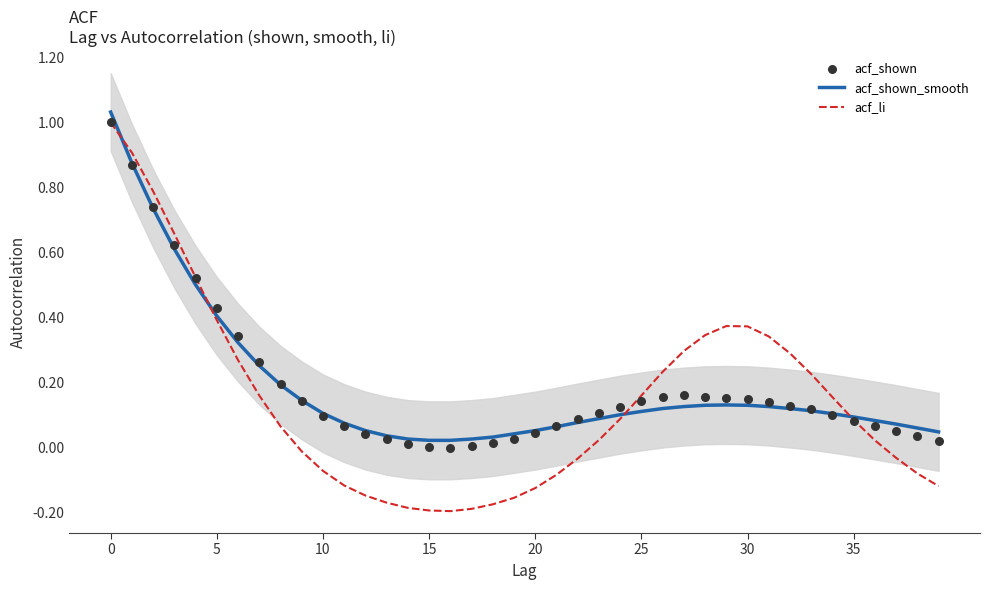

Which series reaches the maximum Y coordinate?

acf_shown_smooth